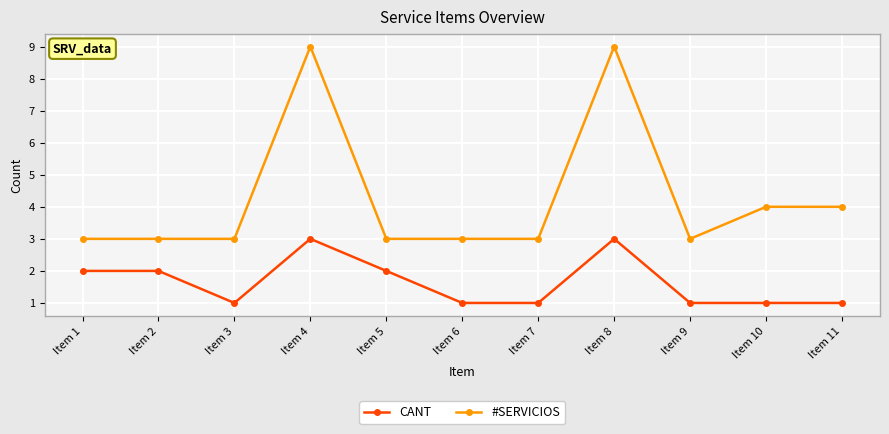

Which series has the largest total across all categories?

#SERVICIOS